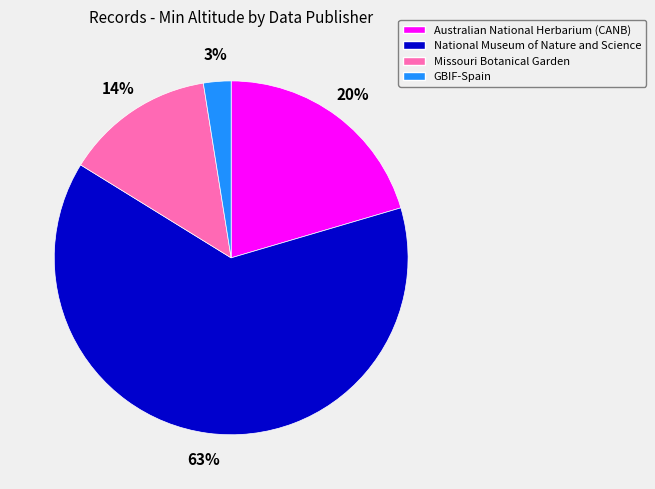

Which category has the biggest portion of the pie?

National Museum of Nature and Science